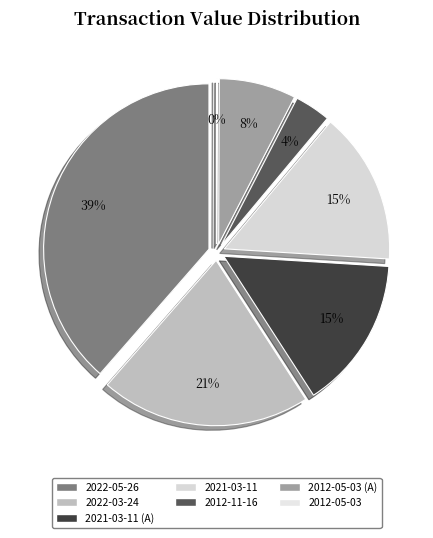

What is the smallest slice in the pie chart?

2012-05-03